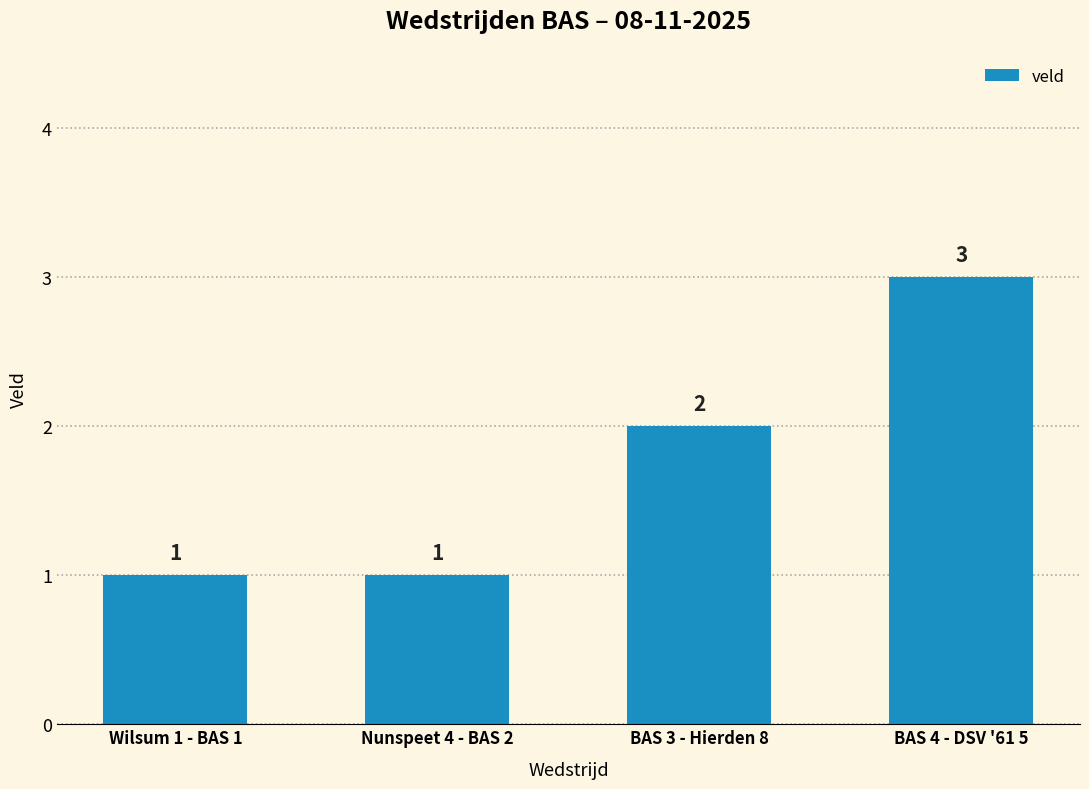

The chart shows a value of 5 at BAS 4 - DSV '61 5. True or false?

False